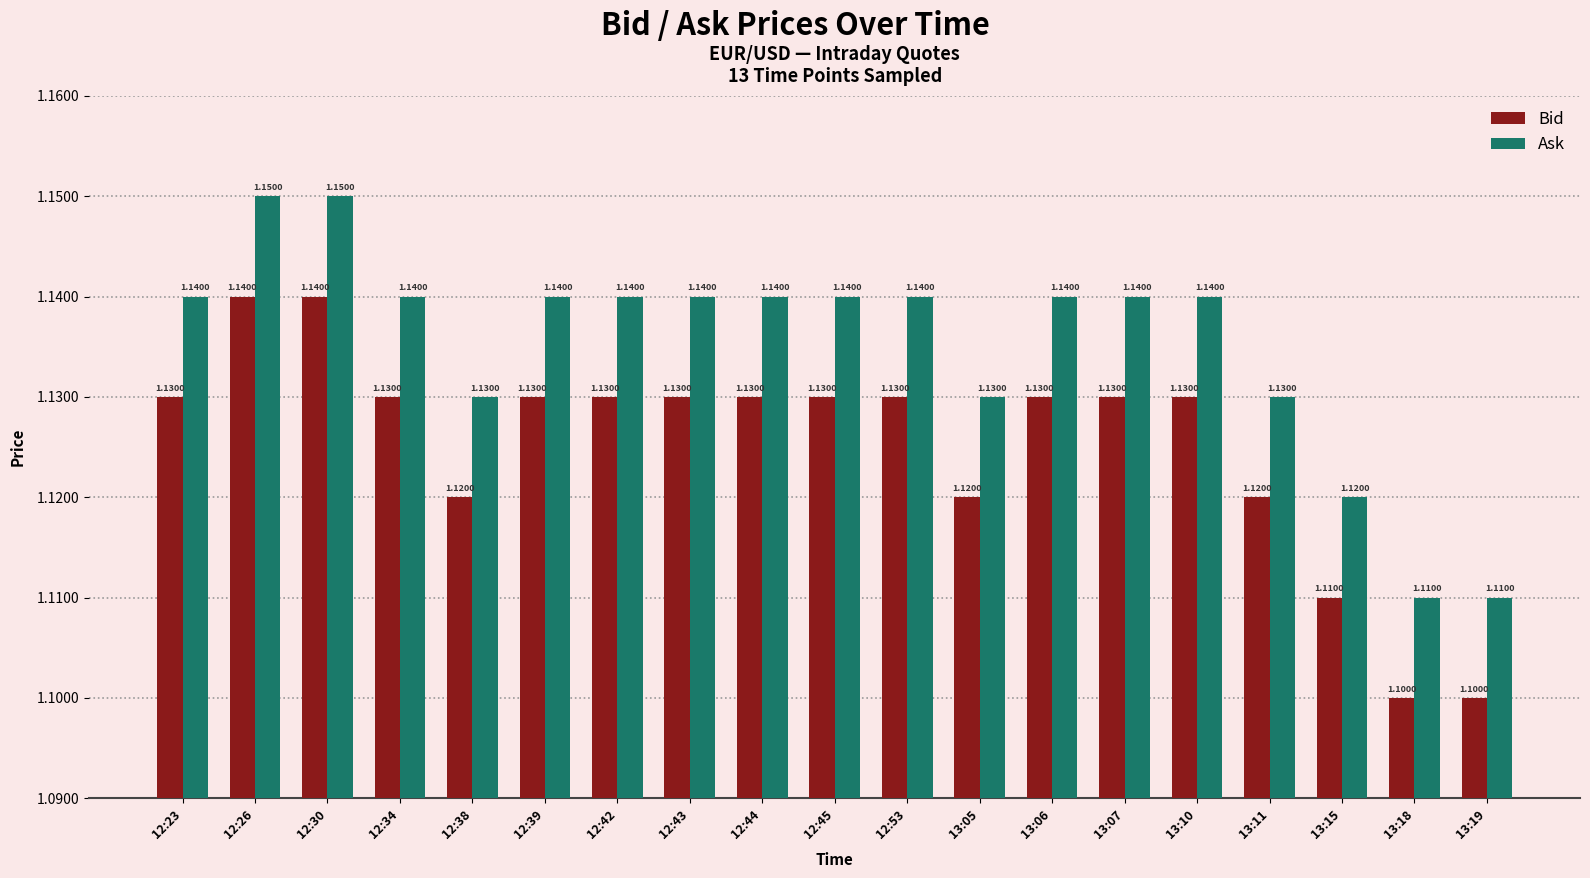

What value does the Ask series have at 13:19?

1.1